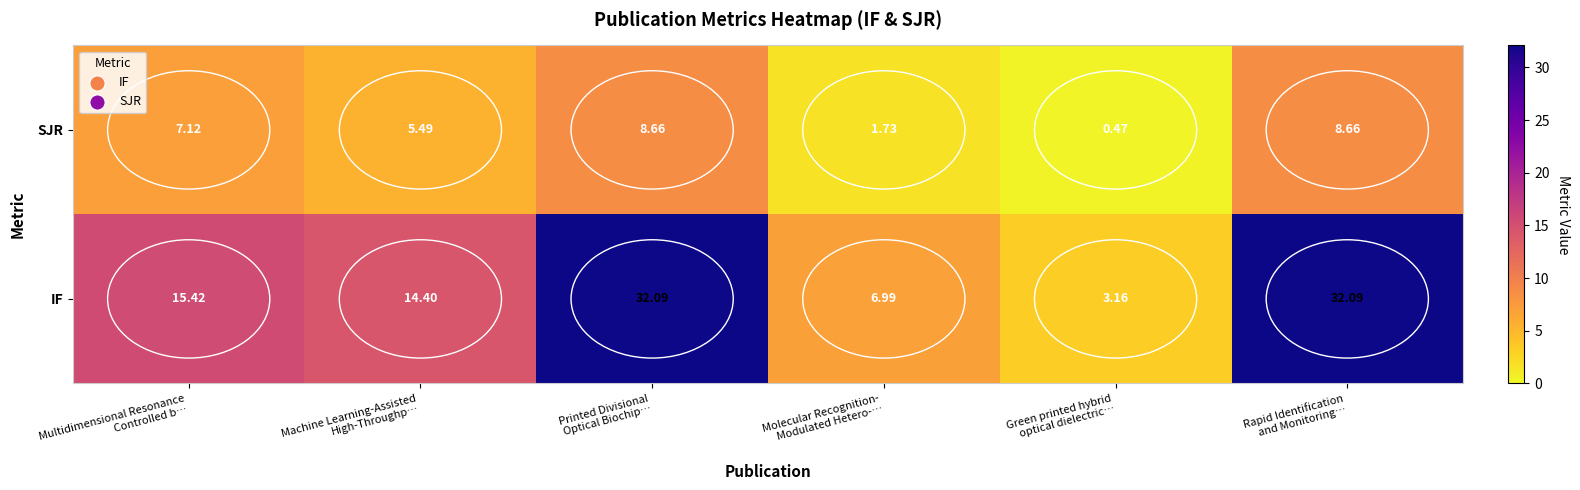

Which series has the widest spread of values?

IF